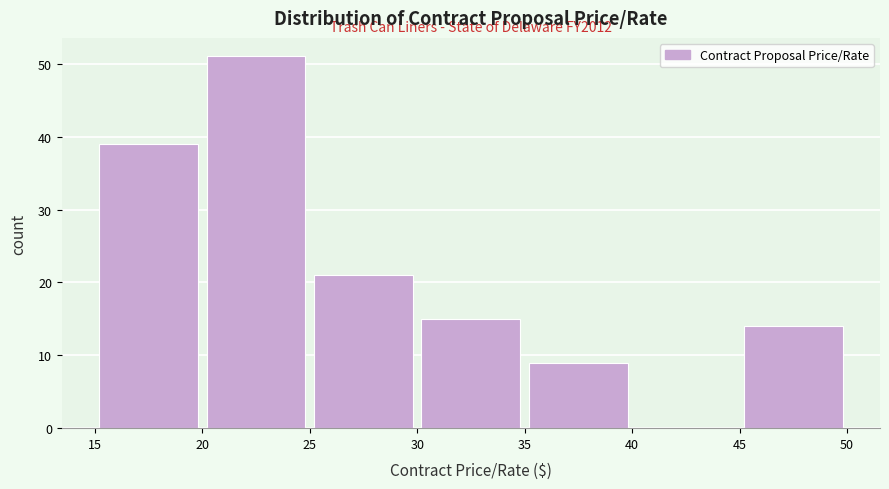

Over which range of the x-axis is the bar tallest?

20 to 25